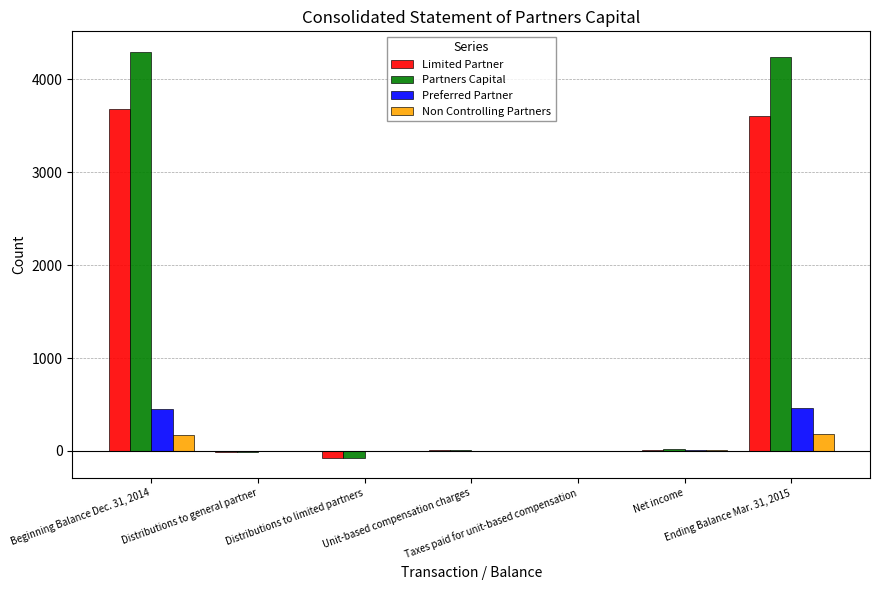

What is the highest value of the Partners Capital series?

4297.4